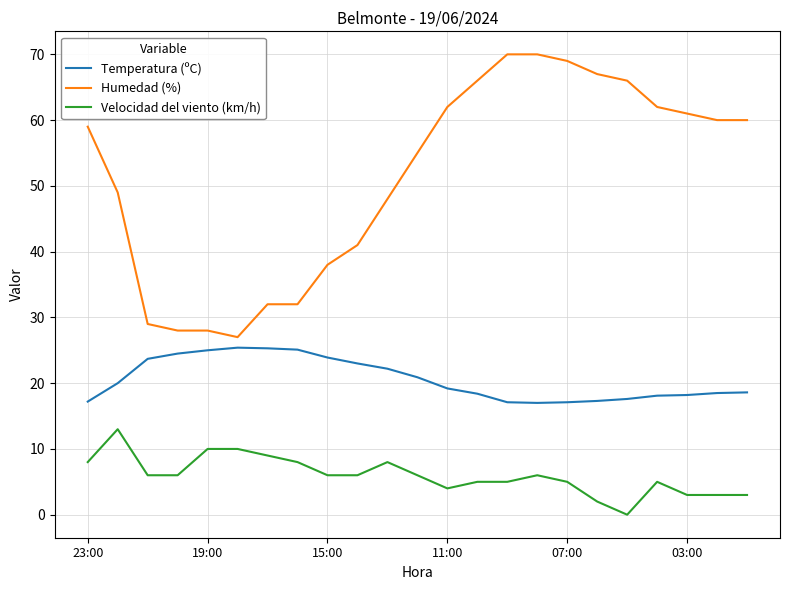

List the series in order of their overall mean, highest first.

Humedad (%), Temperatura (ºC), Velocidad del viento (km/h)